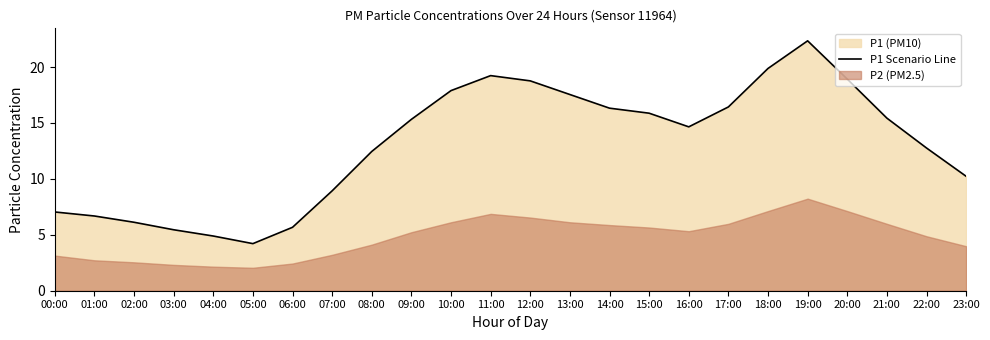

Approximately how many times larger is the value at 12:00 compared to 14:00?

1.1